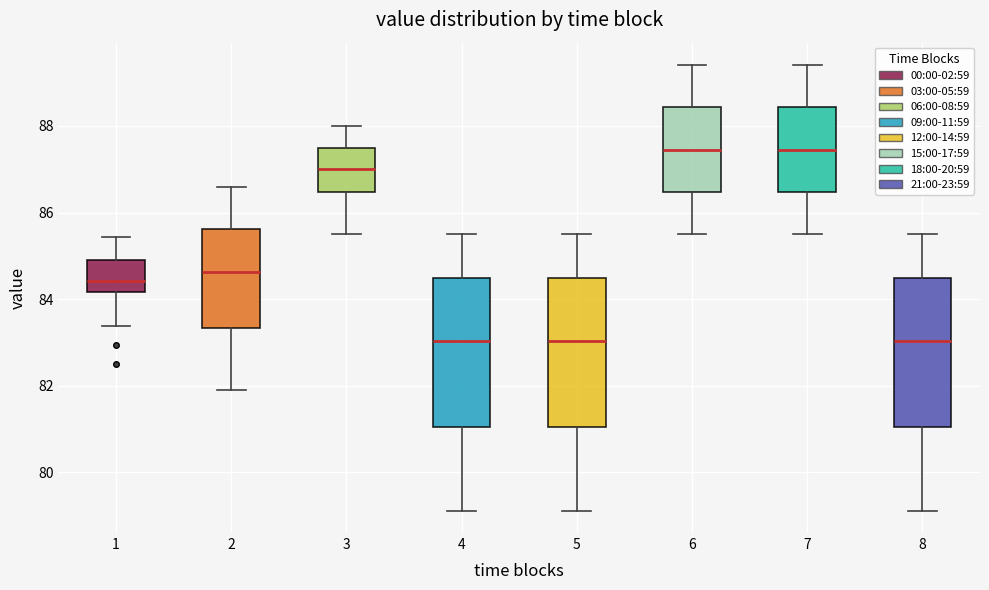

Reading left to right, read every box against the y-axis: the position of its median line, the range the box covers, and the ends of its whiskers. The values are not printed on the chart, so give them approximately, as read against the axis.

1: median 84.4, box 84.2 to 85.0, whiskers 83.4 to 85.4
2: median 84.6, box 83.4 to 85.6, whiskers 82.0 to 86.6
3: median 87.0, box 86.4 to 87.6, whiskers 85.6 to 88.0
4: median 83.0, box 81.0 to 84.4, whiskers 79.2 to 85.6
5: median 83.0, box 81.0 to 84.4, whiskers 79.2 to 85.6
6: median 87.4, box 86.4 to 88.4, whiskers 85.6 to 89.4
7: median 87.4, box 86.4 to 88.4, whiskers 85.6 to 89.4
8: median 83.0, box 81.0 to 84.4, whiskers 79.2 to 85.6